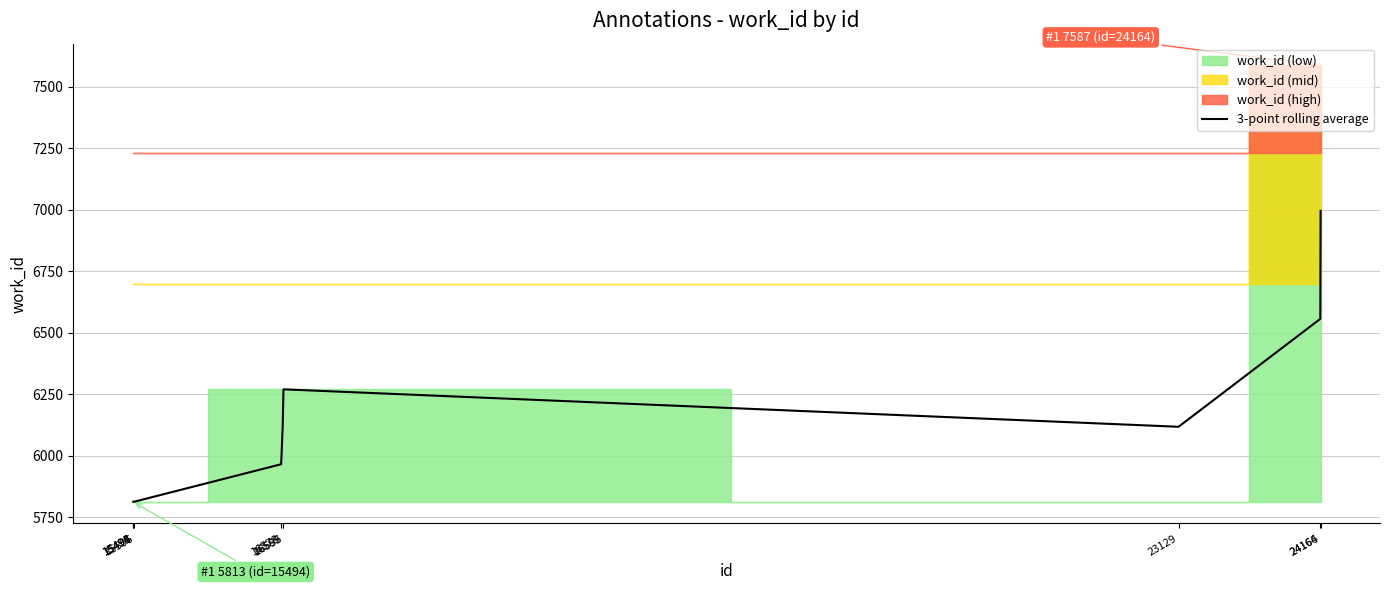

What is the minimum value for 3-point rolling average?

5813.0